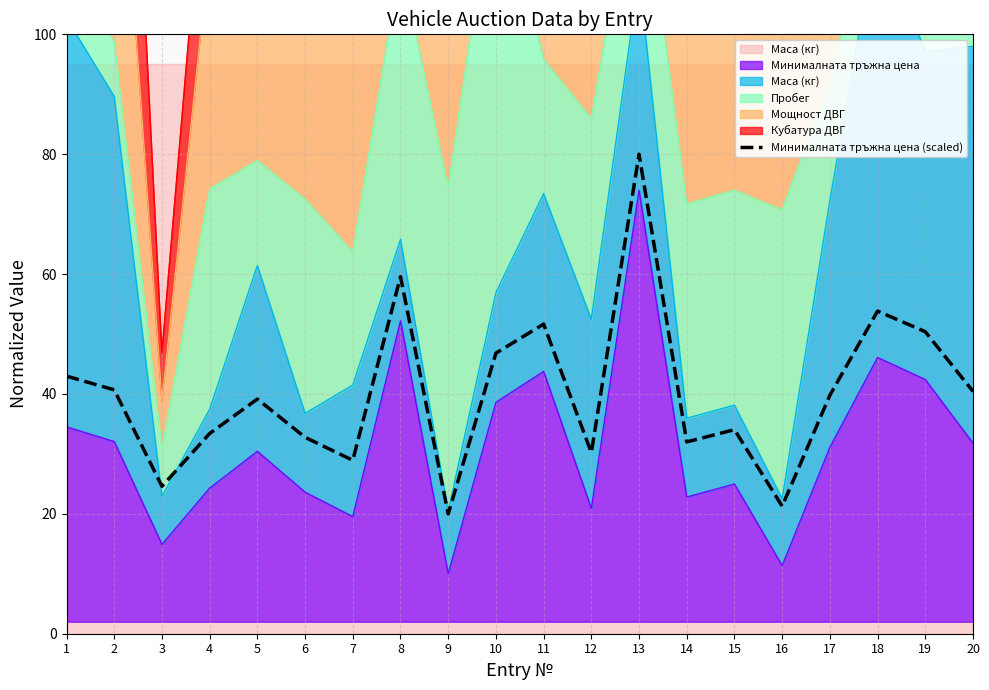

Is it true that the value at 15 is 56.6?

False